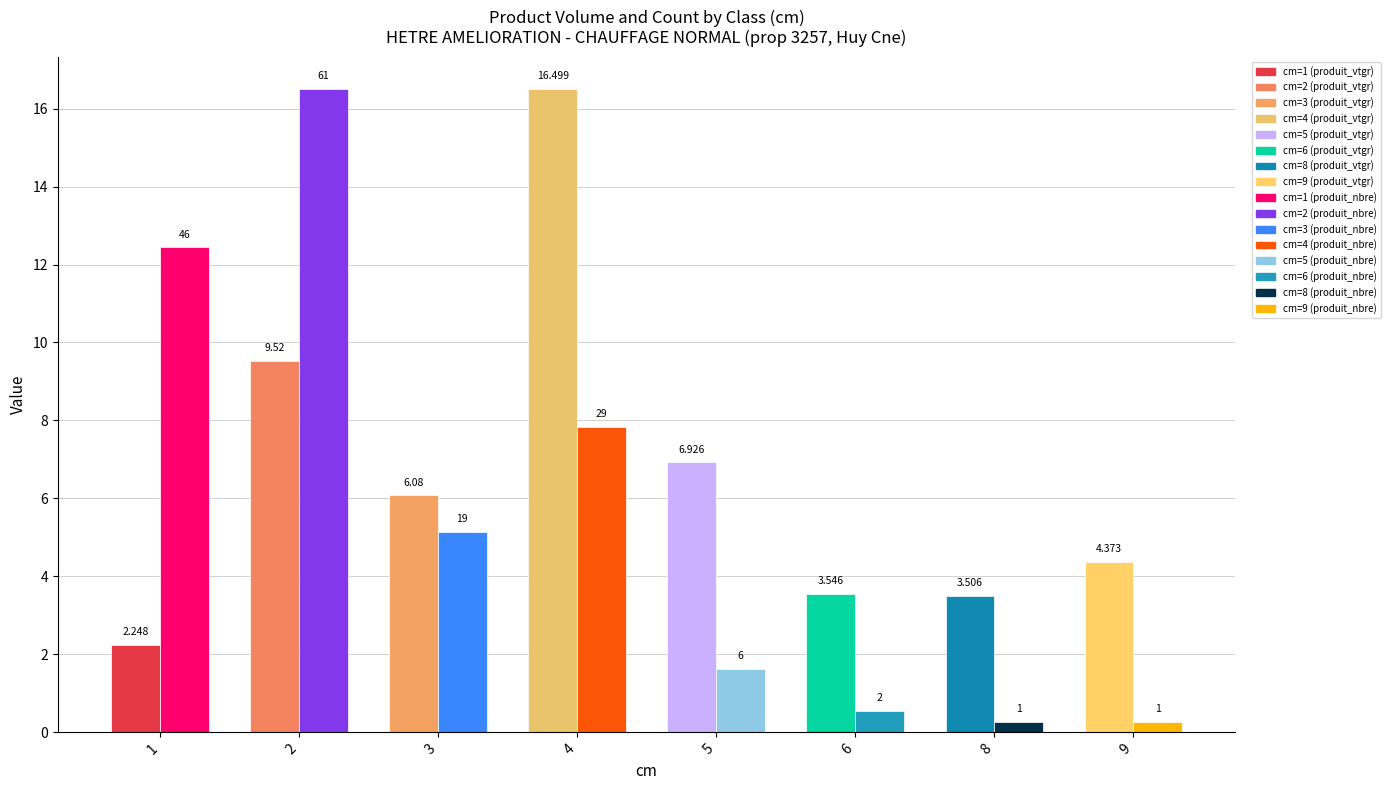

Is it true that produit_nbre (scaled) equals 2.3 at 3?

False